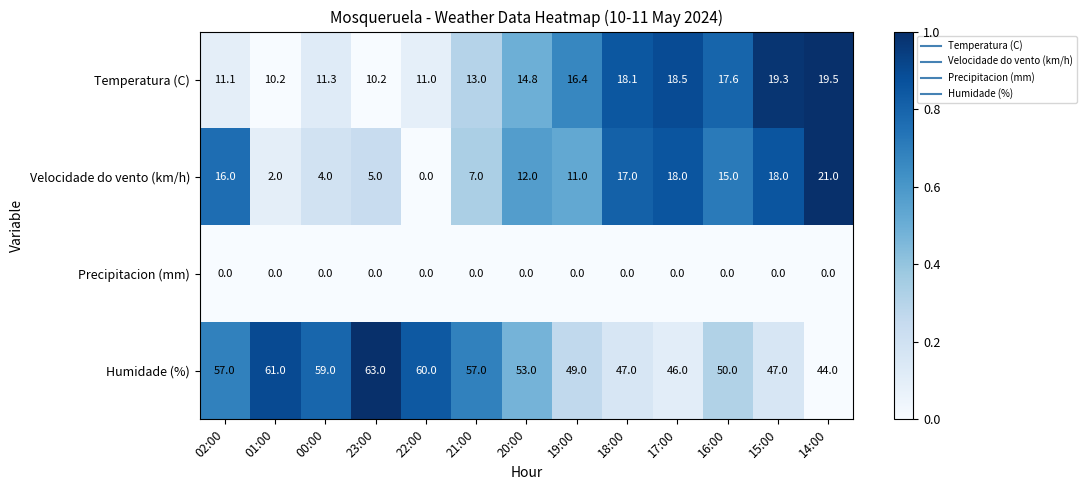

Which series has the largest total across all categories?

Humidade (%)